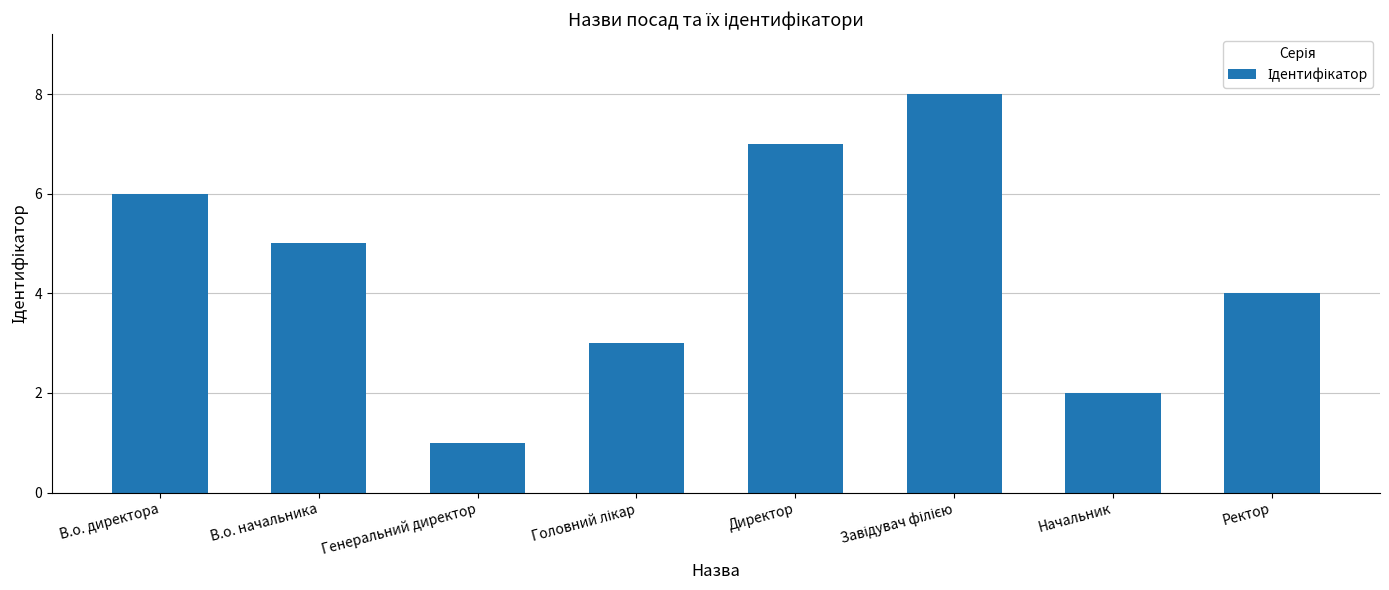

Reading left to right, what are all the values shown in this chart?

6	5	1	3	7	8	2	4